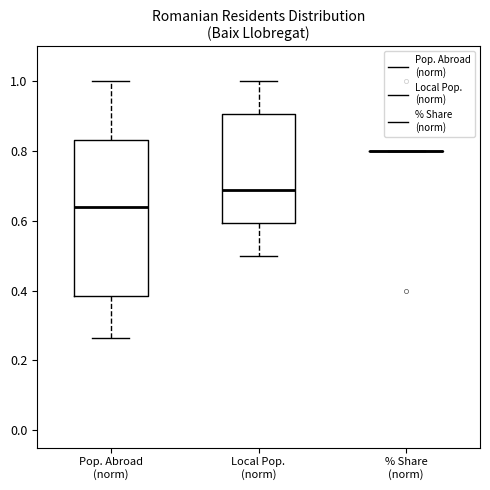

Reading left to right, read every box against the y-axis: the position of its median line, the range the box covers, and the ends of its whiskers. The values are not printed on the chart, so give them approximately, as read against the axis.

Pop. Abroad (norm): median 0.64, box 0.38 to 0.84, whiskers 0.26 to 1.00
Local Pop. (norm): median 0.68, box 0.60 to 0.90, whiskers 0.50 to 1.00
% Share (norm): box collapsed to a line at 0.80, whiskers 0.80 to 0.80